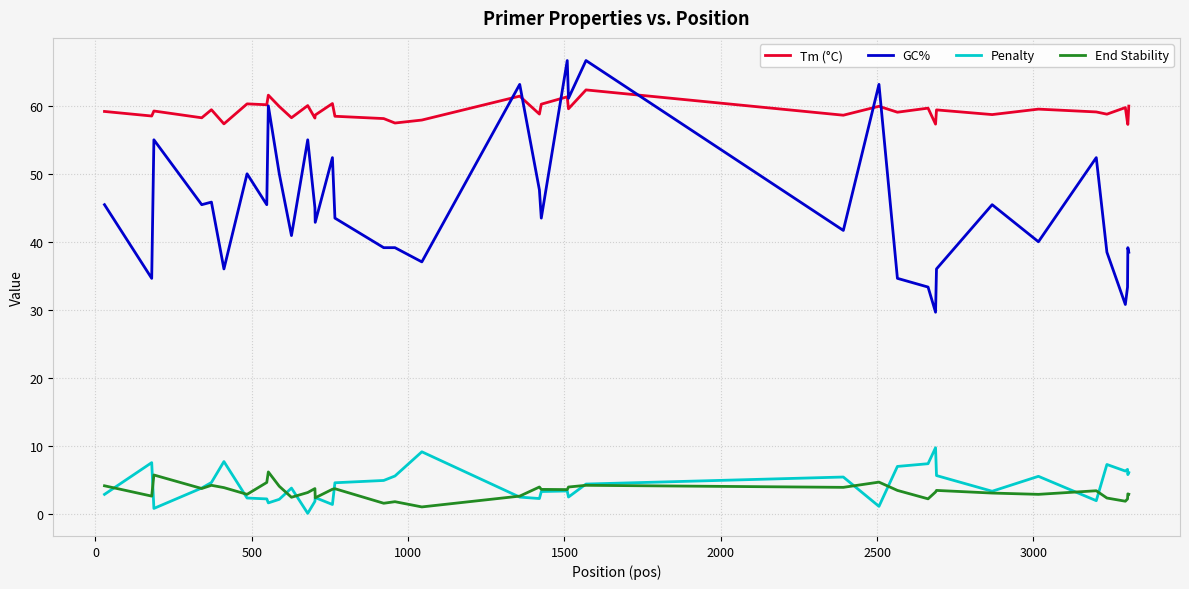

How many intersections are there between Tm (°C) and GC%?

6